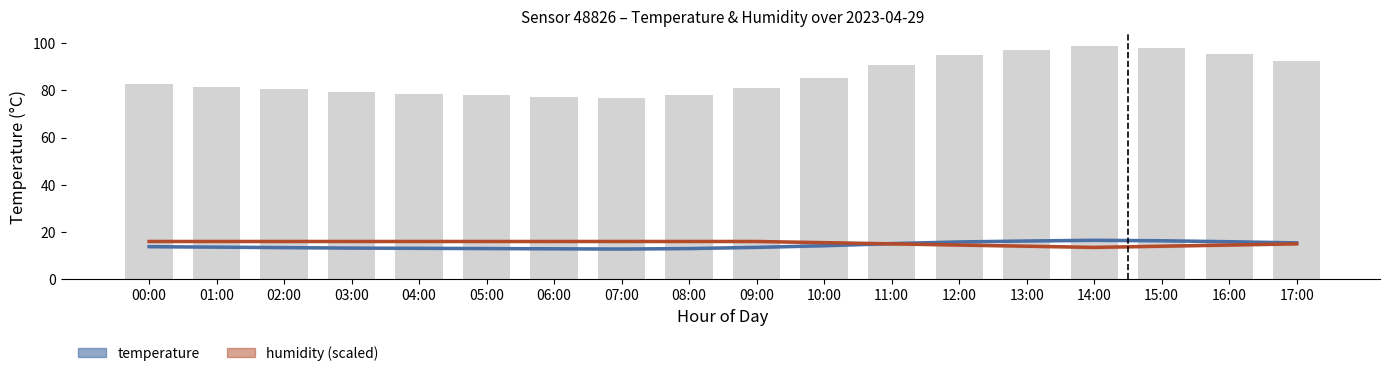

At which category is the sum across all series the highest?

17:00